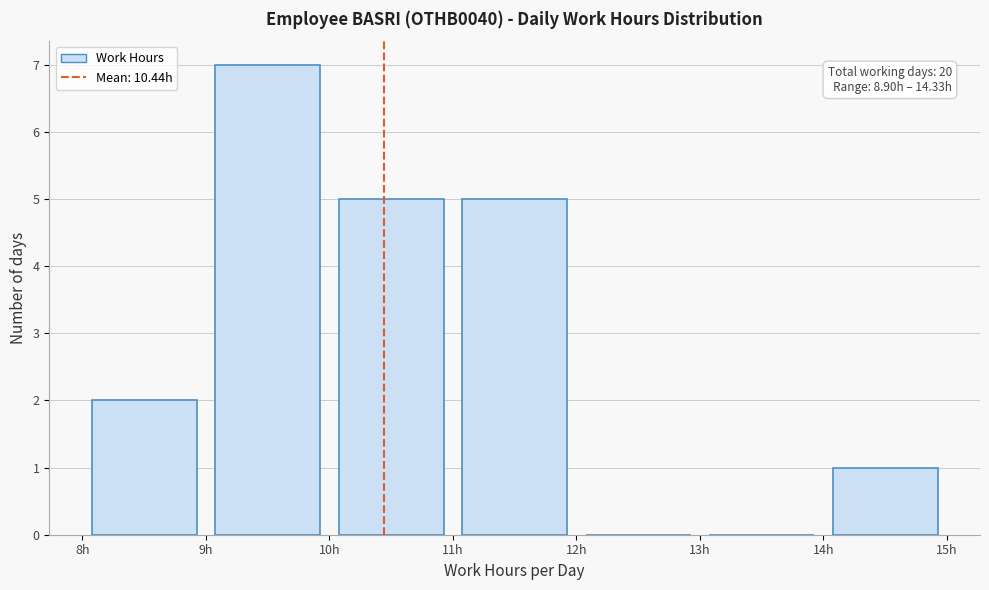

Which range on the x-axis has the tallest bar?

9 to 10